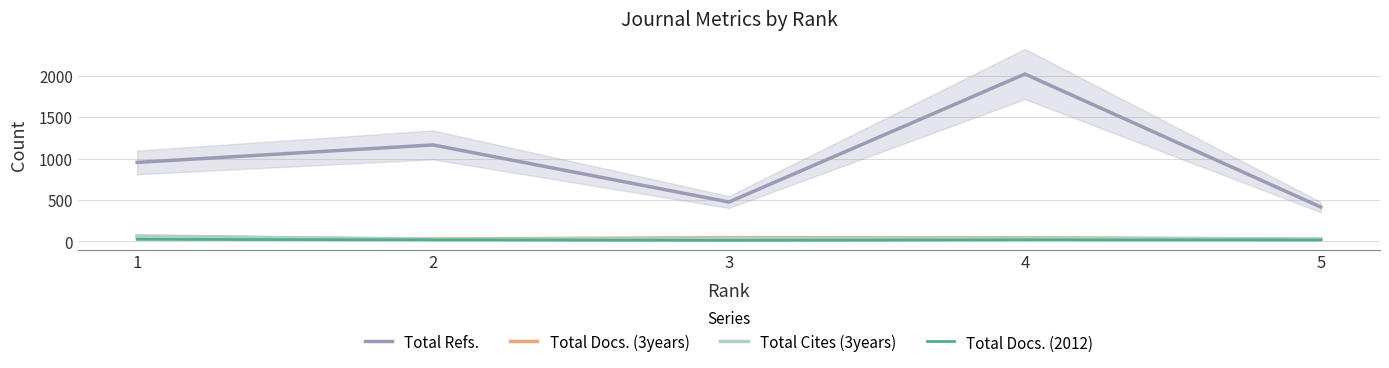

In Total Refs., how many points are lower than both neighbors (excluding endpoints)?

1